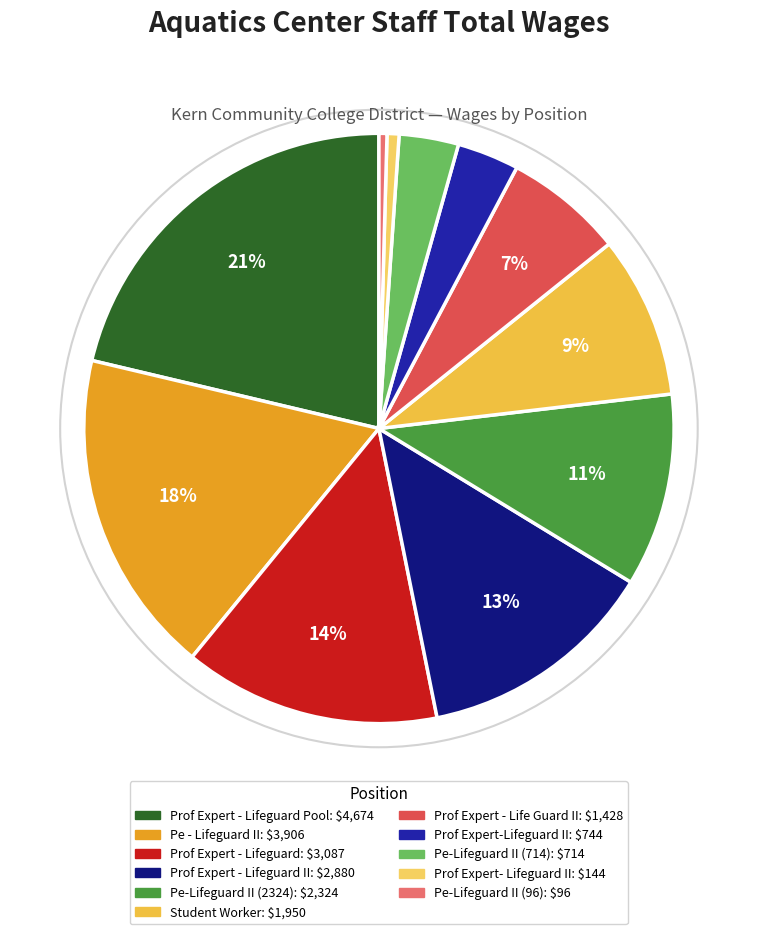

Rank the categories by value from lowest to highest.

Pe-Lifeguard II (96), Prof Expert- Lifeguard II, Pe-Lifeguard II (714), Prof Expert-Lifeguard II, Prof Expert - Life Guard II, Student Worker, Pe-Lifeguard II (2324), Prof Expert - Lifeguard II, Prof Expert - Lifeguard, Pe - Lifeguard II, Prof Expert - Lifeguard Pool